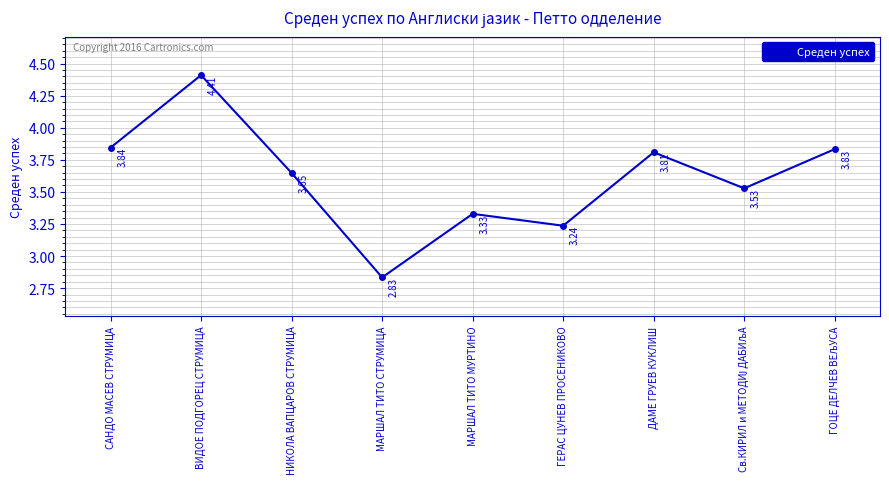

Where does the data first go above 3?

САНДО МАСЕВ СТРУМИЦА